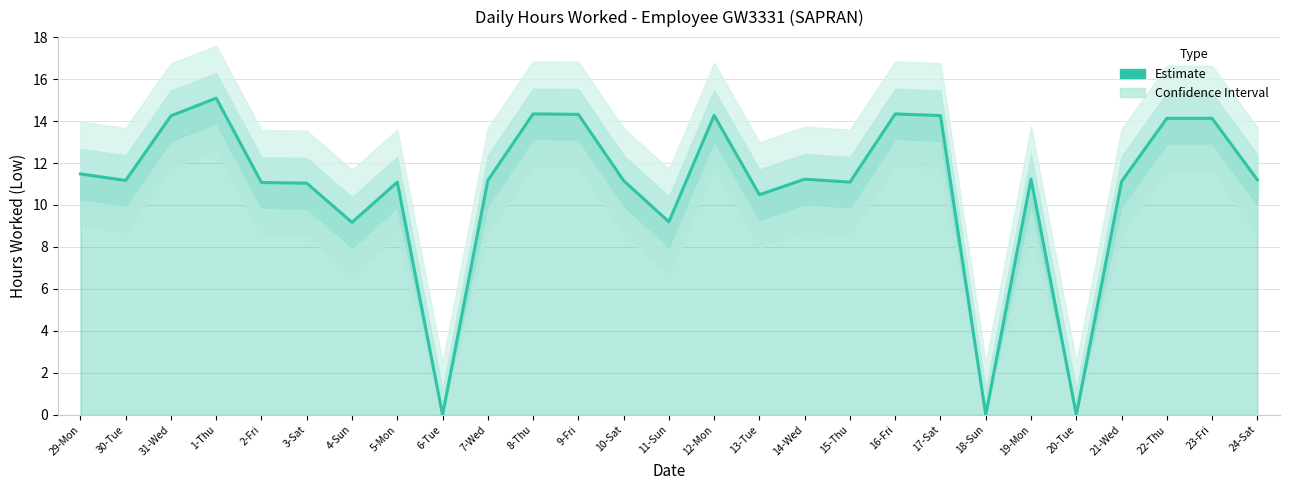

What is the difference between the values at 17-Sat and 9-Fri?

0.1